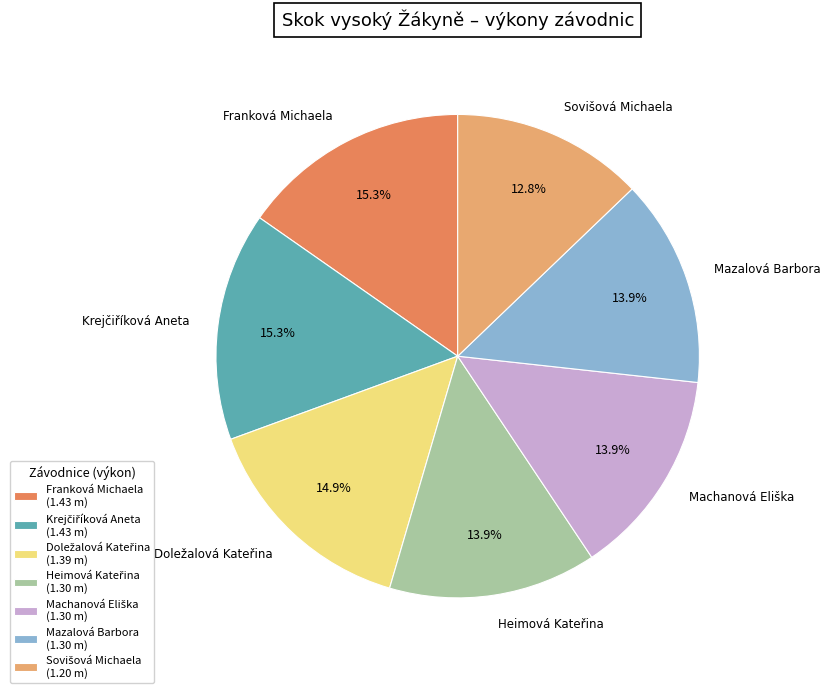

Does any single category account for the majority?

No